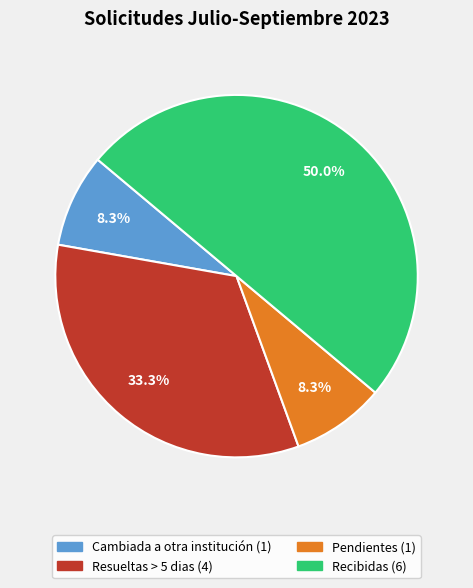

Approximately how many times larger is the value at Resueltas > 5 dias compared to Recibidas?

0.7